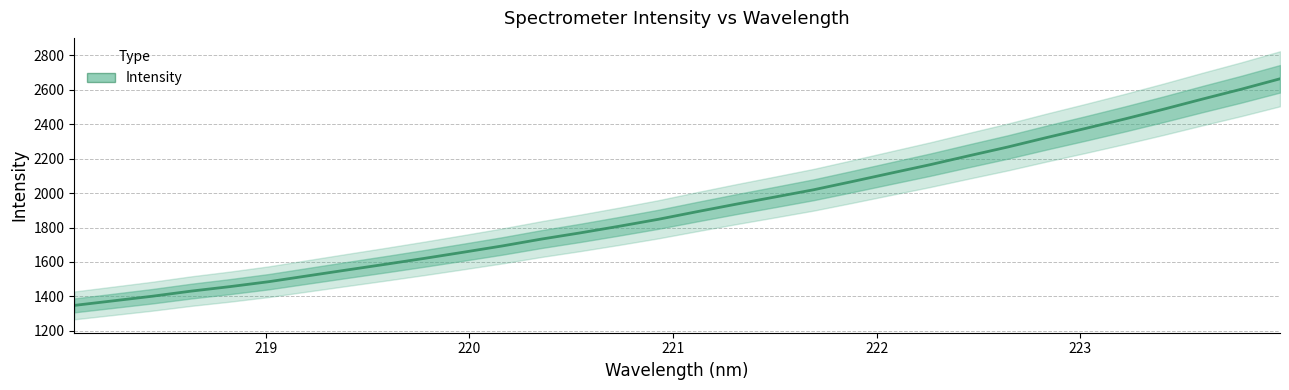

What is the minimum value shown in the chart?

1347.5